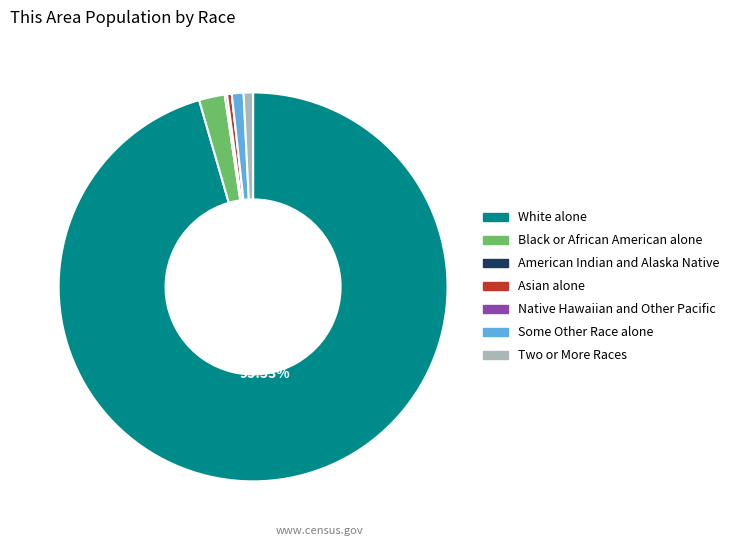

What percentage is NOT represented by White alone?

4.5%